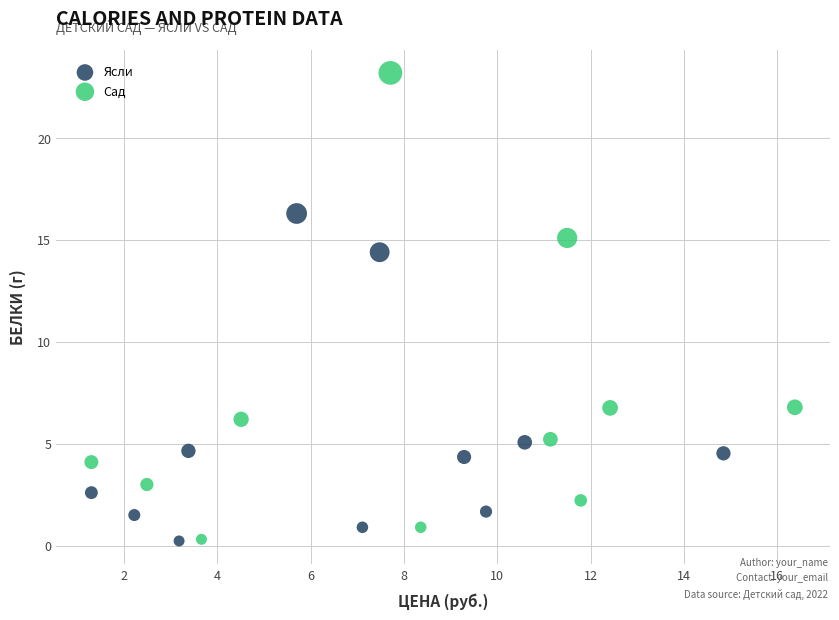

Which series contains the highest Y value?

Сад